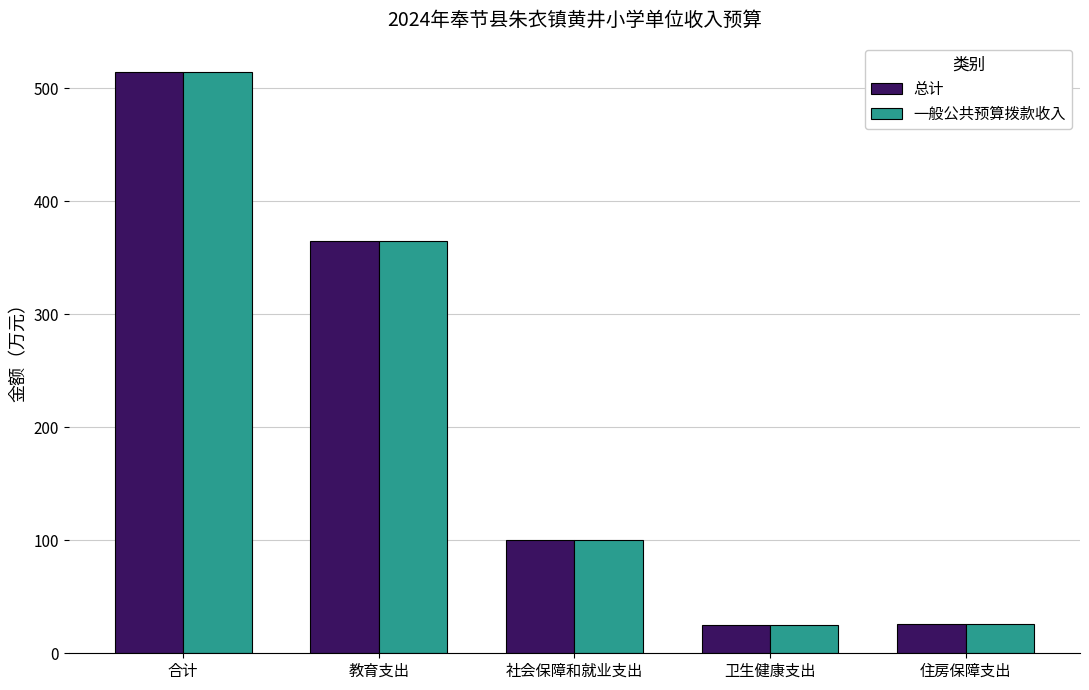

Which category has the highest value in the 一般公共预算拨款收入 series?

合计